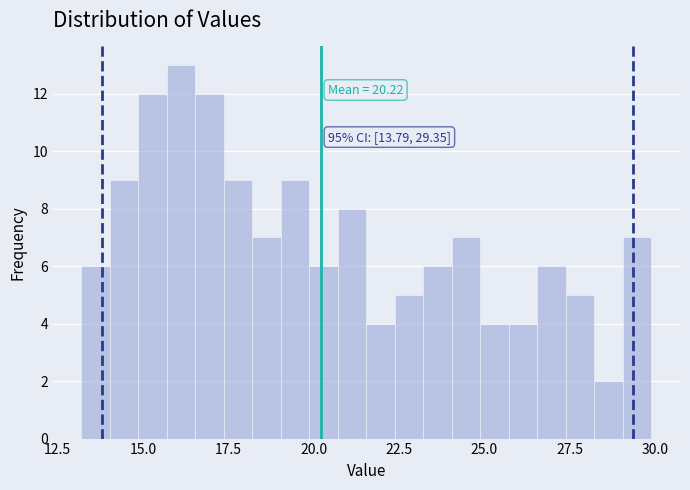

Read against the x-axis, roughly where is the centre of the tallest bar?

16.0